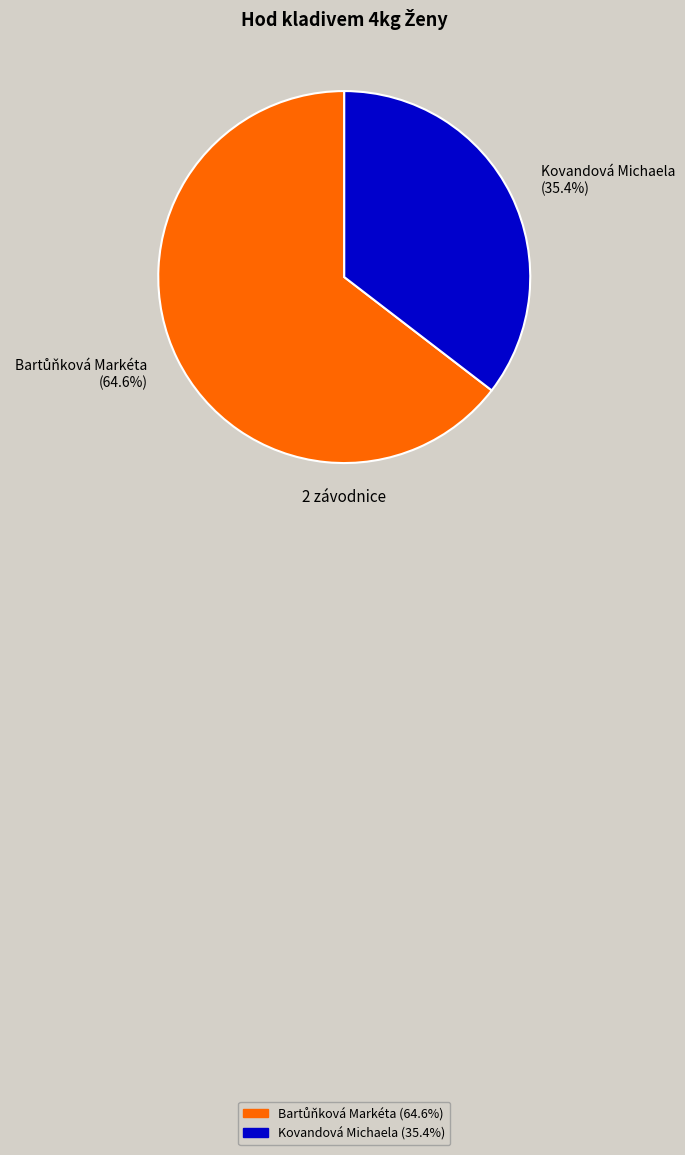

How much of the chart is everything except Kovandová Michaela?

64.6%